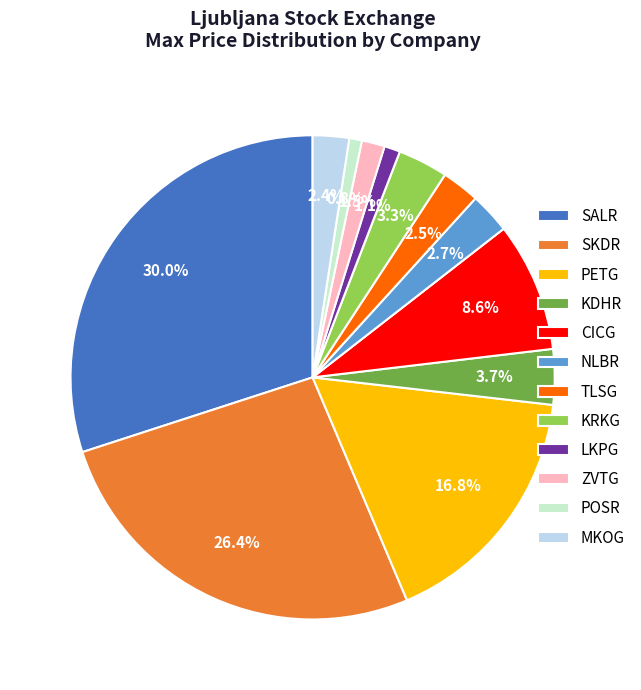

Combined, do TLSG and MKOG account for over 50%?

No